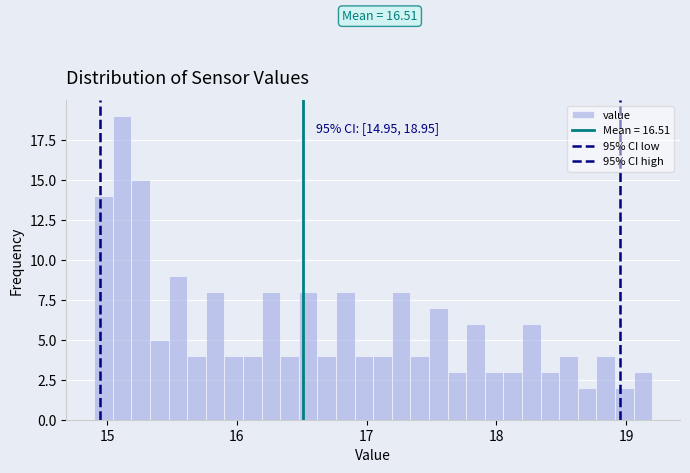

Around what value on the x-axis is the tallest bar? Give the approximate position of its centre, as read against the axis.

15.1